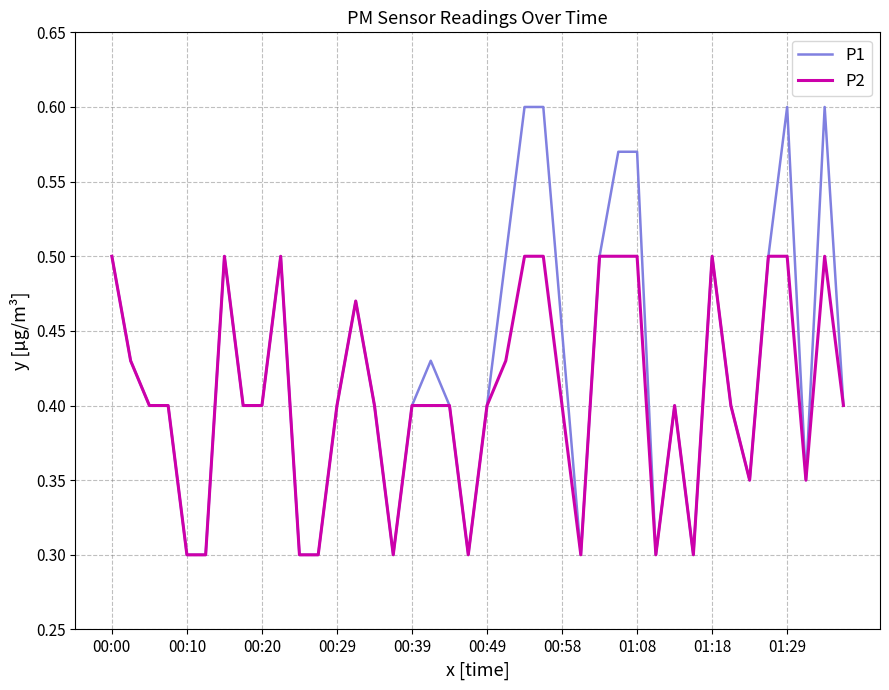

List the series in order of their peak value, lowest first.

P2, P1